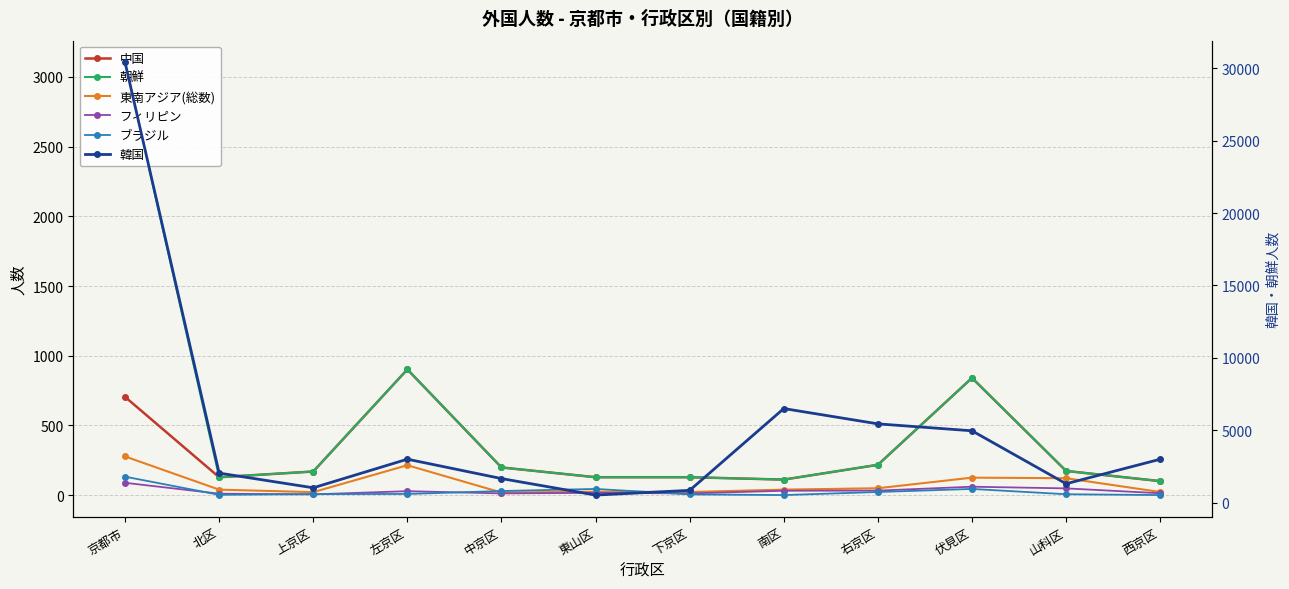

What is the value of the 韓国 point at the 2nd from the left?

2051